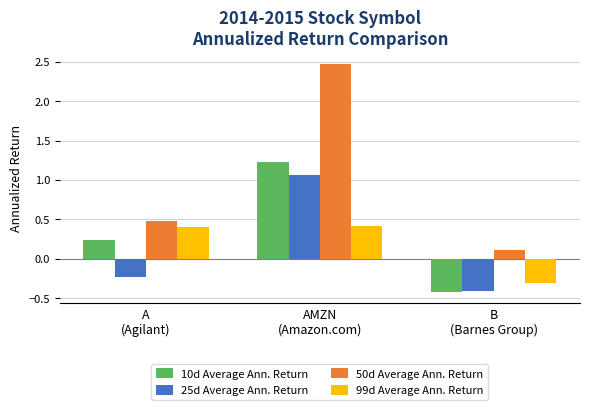

What is the difference between the maximum and minimum values in the 99d Average Ann. Return series?

0.7